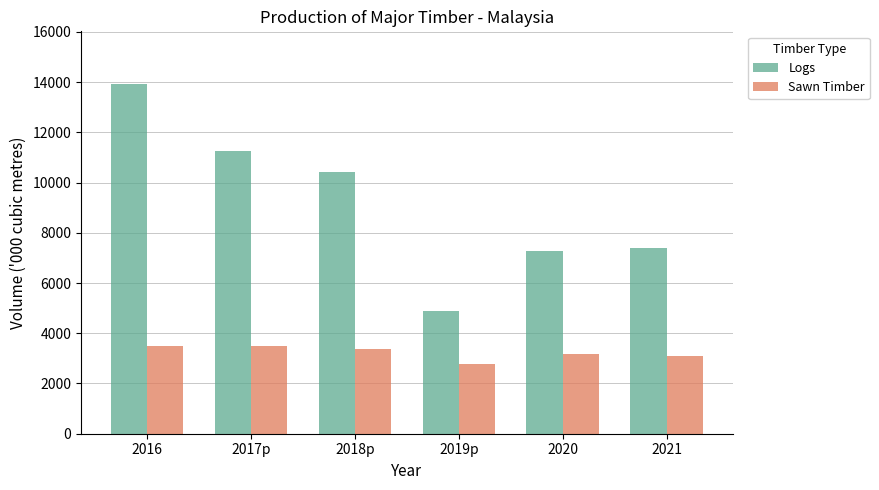

Does the chart contain any negative values?

No